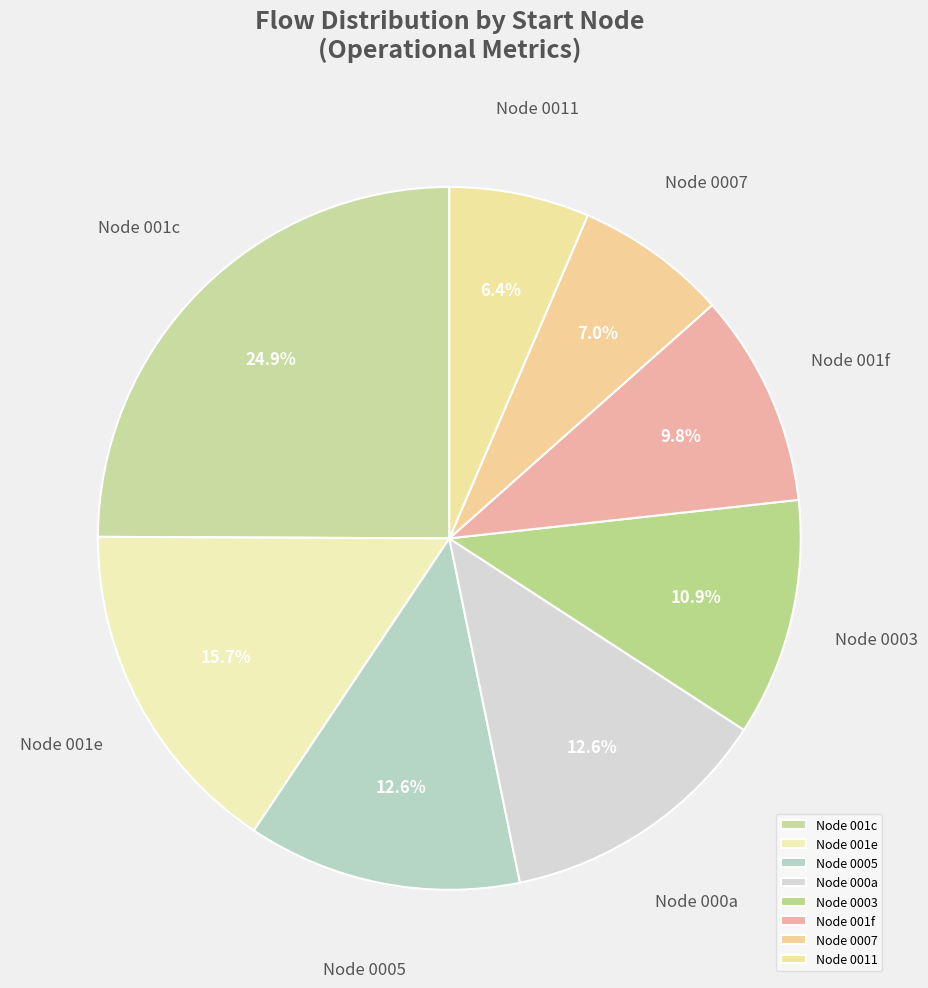

What is the total percentage of Node 000a and Node 0007?

19.6%